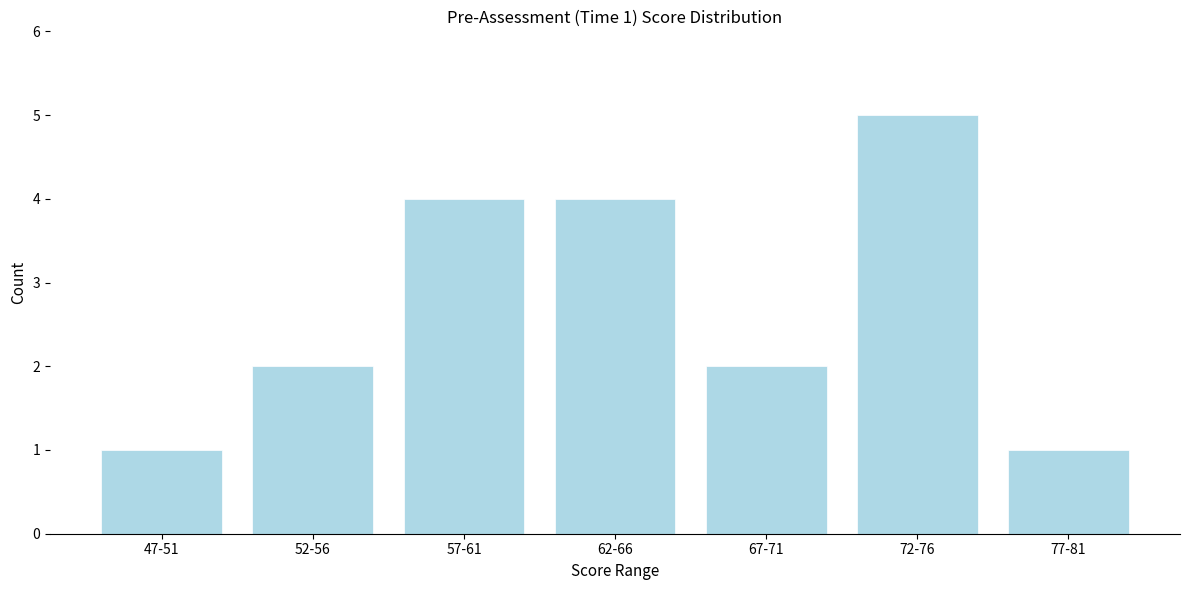

Reading left to right, what are all the values shown in this chart?

1	2	4	4	2	5	1